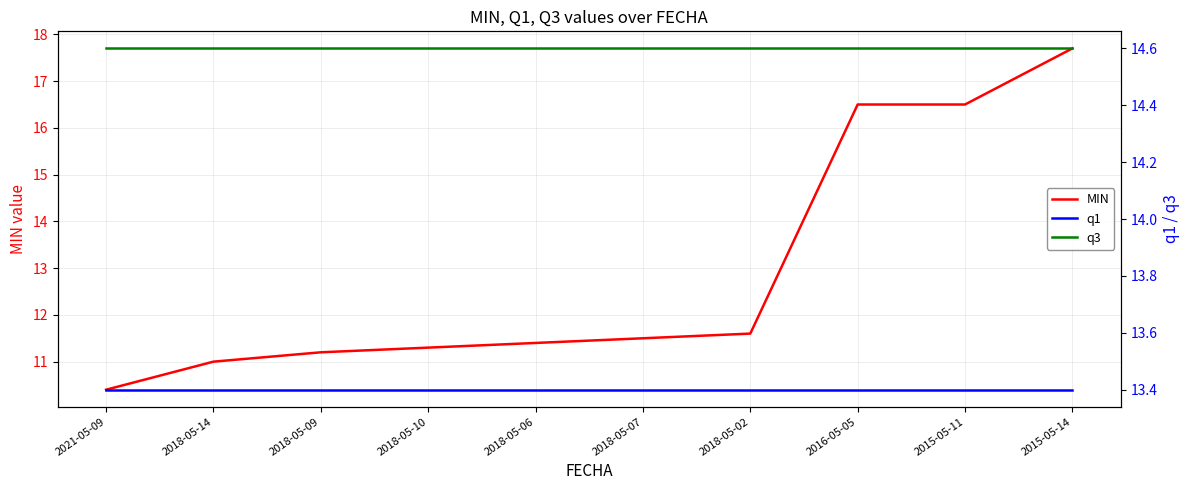

Reading right to left, what are all the values shown in this chart?

MIN: 17.7	16.5	16.5	11.6	11.5	11.4	11.3	11.2	11.0	10.4
q1: 13.4	13.4	13.4	13.4	13.4	13.4	13.4	13.4	13.4	13.4
q3: 14.6	14.6	14.6	14.6	14.6	14.6	14.6	14.6	14.6	14.6